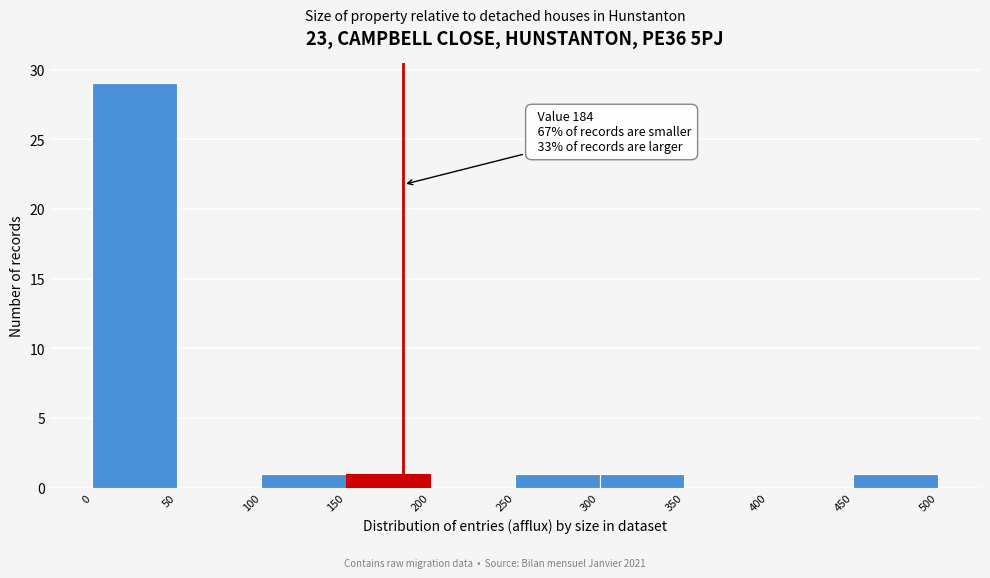

Which range on the x-axis has the tallest bar?

0 to 50